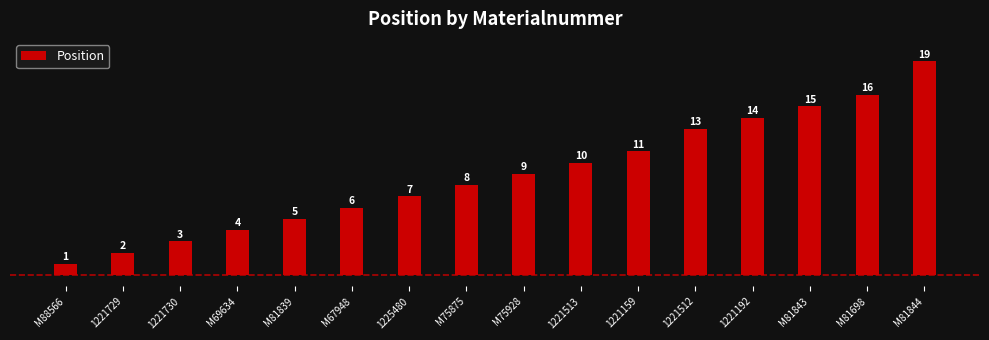

What position from the left is M88566?

1